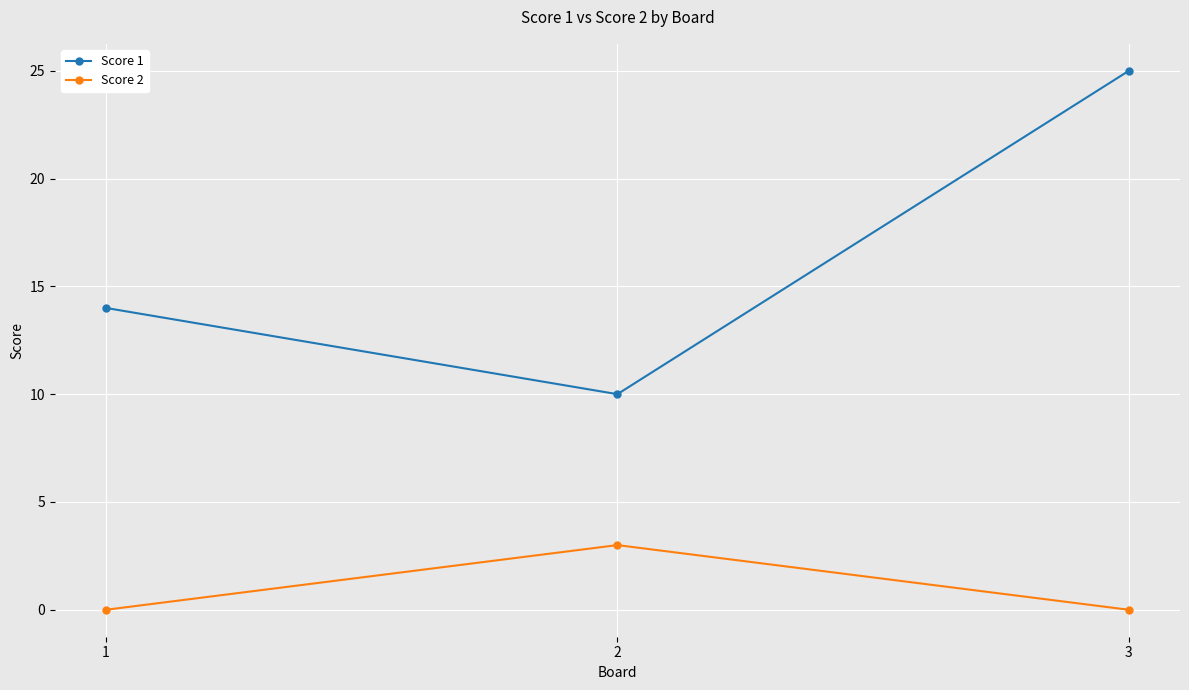

What are all the series names shown in the legend?

Score 1, Score 2